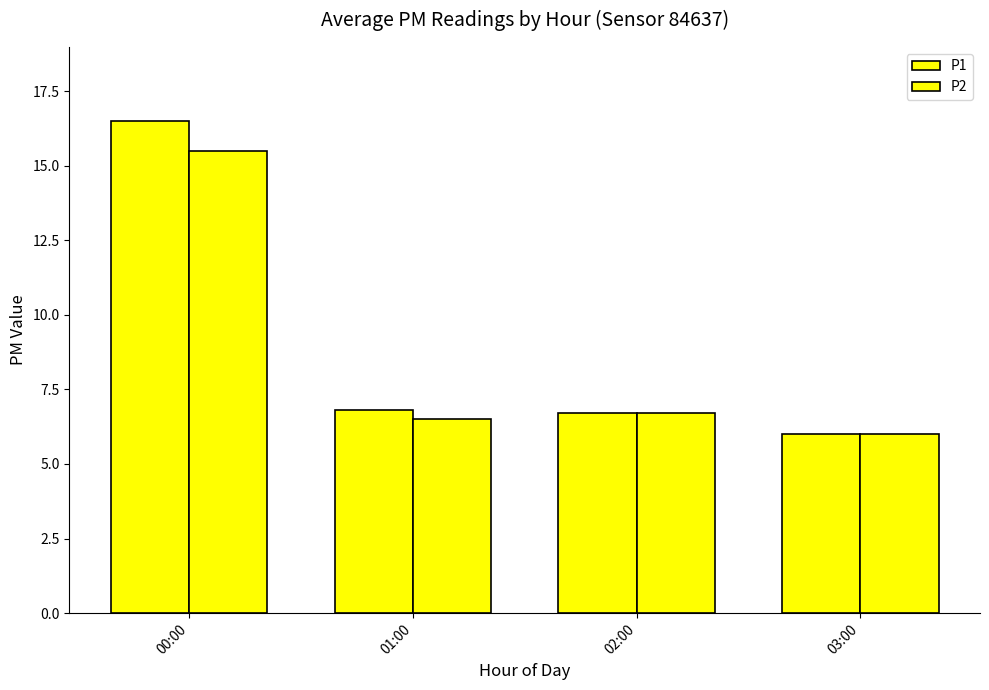

Is it true that P2 equals 6.7 at 02:00?

True